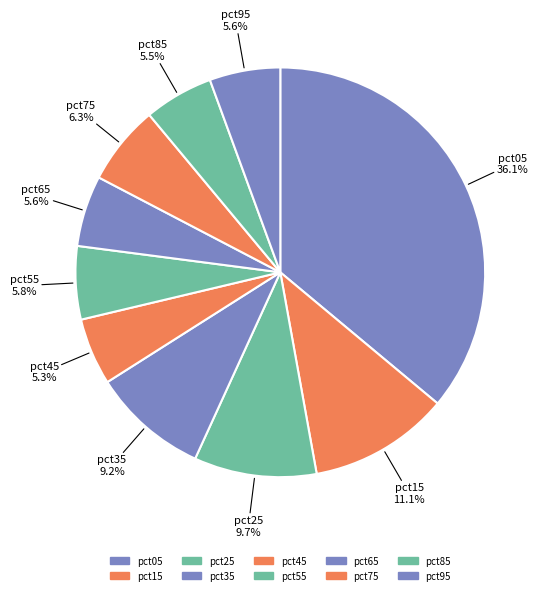

Count the number of slices in the pie.

10